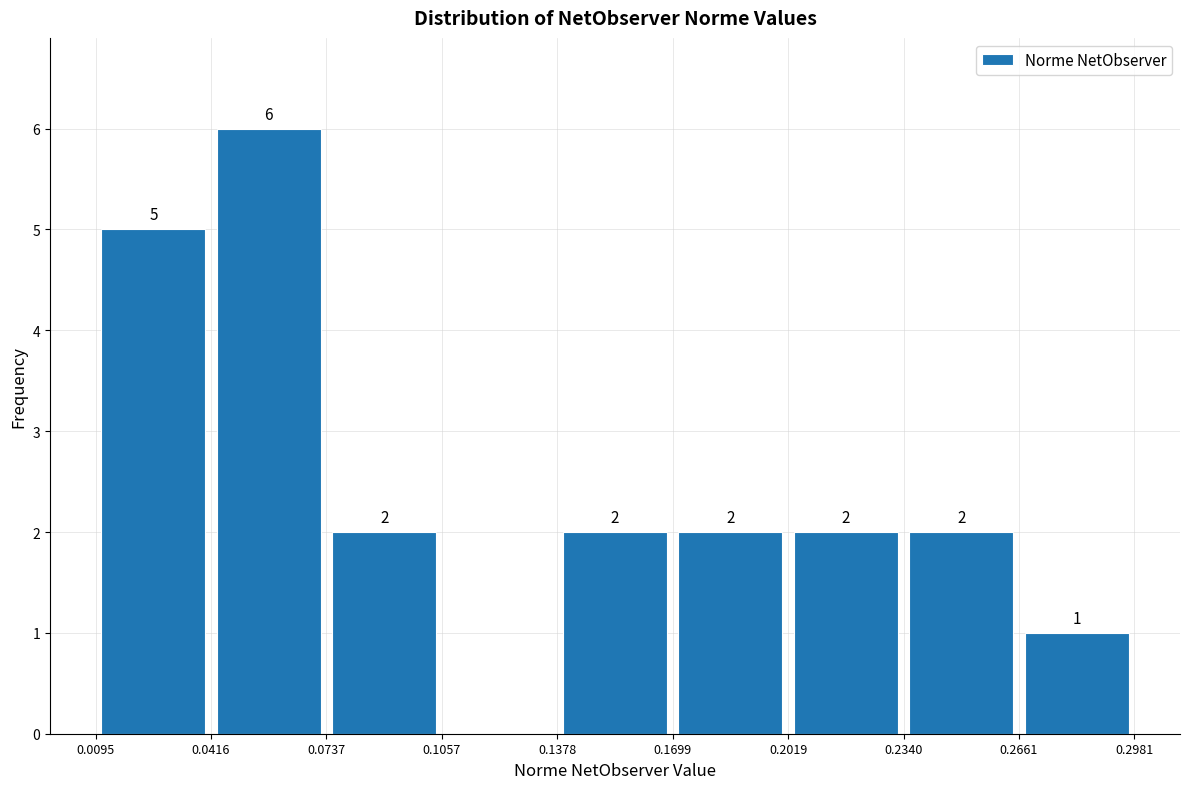

Over which range of the x-axis is the bar tallest?

0.0416 to 0.0737